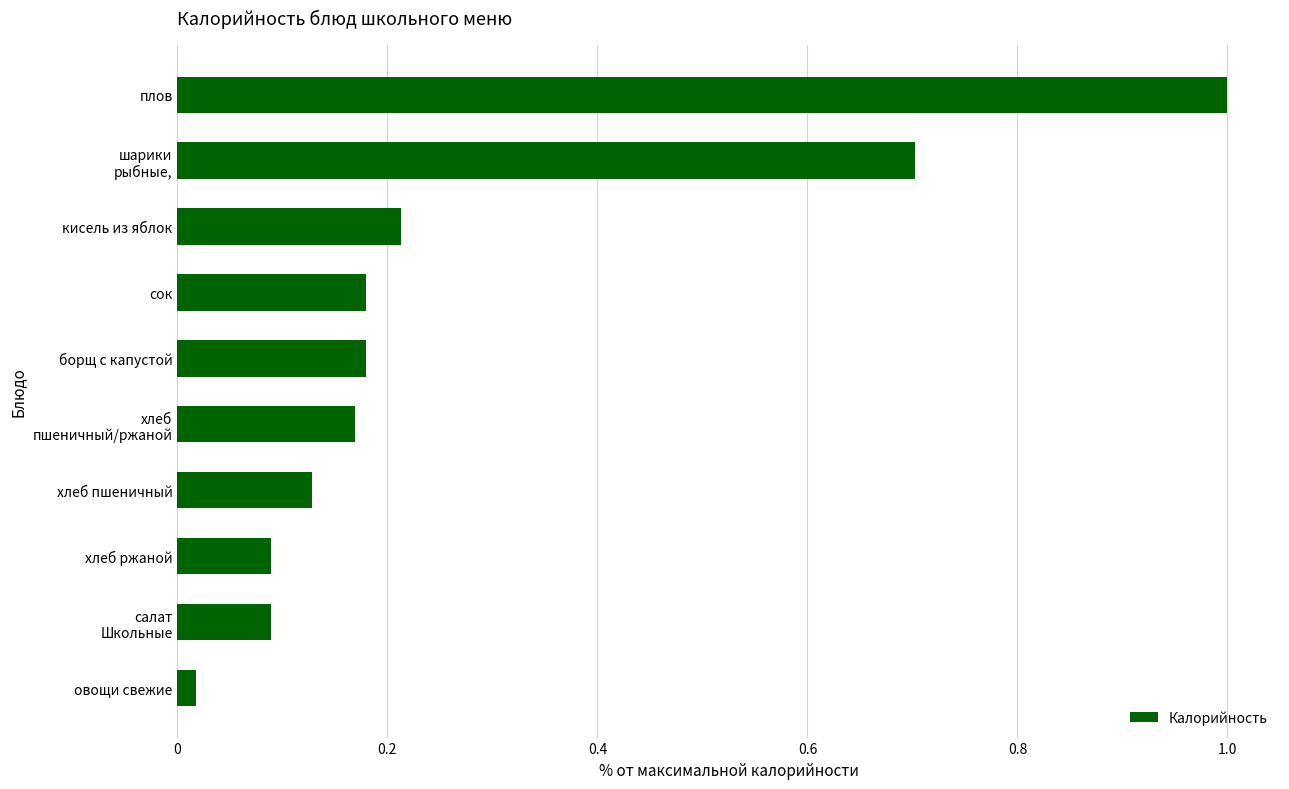

What position from the top is борщ с капустой?

5